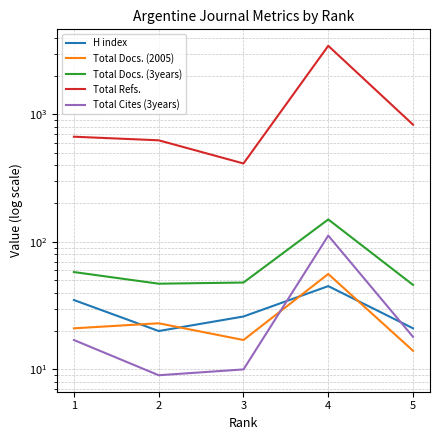

What are all the series names shown in the legend?

H index, Total Docs. (2005), Total Docs. (3years), Total Refs., Total Cites (3years)